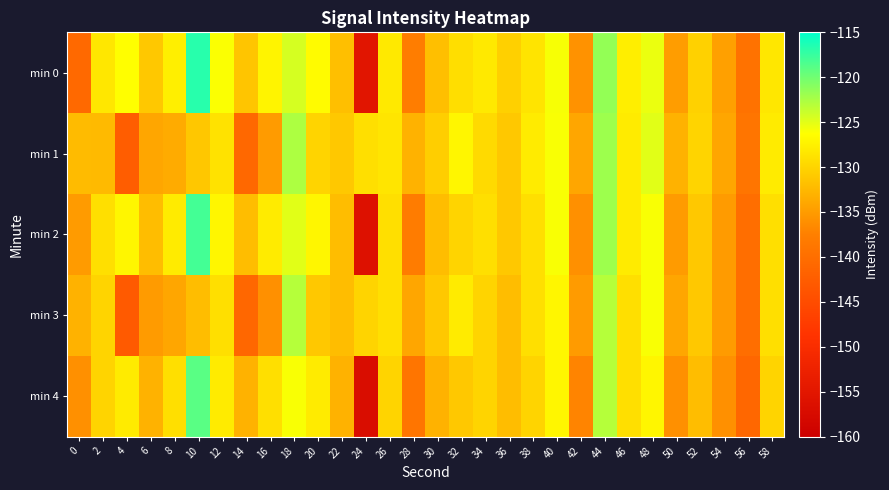

Reading left to right, list all the values displayed in this chart.

min 0: 0=-140.8	2=-128.3	4=-126.3	6=-131.1	8=-127.6	10=-116.8	12=-126.1	14=-131.3	16=-127.2	18=-124.5	20=-126.6	22=-131.8	24=-155.2	26=-128.1	28=-137.8	30=-131.8	32=-129.1	34=-128.1	36=-130.3	38=-128.6	40=-126.0	42=-135.8	44=-121.5	46=-127.7	48=-125.4	50=-134.8	52=-130.2	54=-134.5	56=-139.4	58=-128.3
min 1: 0=-132.2	2=-132.3	4=-142.5	6=-134.1	8=-133.6	10=-131.1	12=-128.8	14=-140.8	16=-135.0	18=-122.7	20=-130.0	22=-131.0	24=-129.0	26=-128.5	28=-133.0	30=-130.5	32=-127.0	34=-129.5	36=-131.0	38=-128.0	40=-126.0	42=-134.0	44=-122.0	46=-128.0	48=-125.0	50=-133.0	52=-130.0	54=-134.0	56=-139.0	58=-128.0
min 2: 0=-135.0	2=-129.0	4=-127.0	6=-132.0	8=-128.0	10=-118.0	12=-127.0	14=-132.0	16=-128.0	18=-125.0	20=-127.0	22=-132.0	24=-156.0	26=-129.0	28=-138.0	30=-132.0	32=-130.0	34=-129.0	36=-131.0	38=-129.0	40=-126.0	42=-136.0	44=-122.0	46=-128.0	48=-126.0	50=-135.0	52=-131.0	54=-135.0	56=-140.0	58=-129.0
min 3: 0=-133.0	2=-130.0	4=-143.0	6=-135.0	8=-134.0	10=-132.0	12=-129.0	14=-141.0	16=-136.0	18=-123.0	20=-131.0	22=-132.0	24=-130.0	26=-129.0	28=-134.0	30=-131.0	32=-128.0	34=-130.0	36=-132.0	38=-129.0	40=-127.0	42=-135.0	44=-123.0	46=-129.0	48=-126.0	50=-134.0	52=-131.0	54=-135.0	56=-140.0	58=-129.0
min 4: 0=-136.0	2=-130.0	4=-128.0	6=-133.0	8=-129.0	10=-119.0	12=-128.0	14=-133.0	16=-129.0	18=-126.0	20=-128.0	22=-133.0	24=-157.0	26=-130.0	28=-139.0	30=-133.0	32=-131.0	34=-130.0	36=-132.0	38=-130.0	40=-127.0	42=-137.0	44=-123.0	46=-129.0	48=-127.0	50=-136.0	52=-132.0	54=-136.0	56=-141.0	58=-130.0